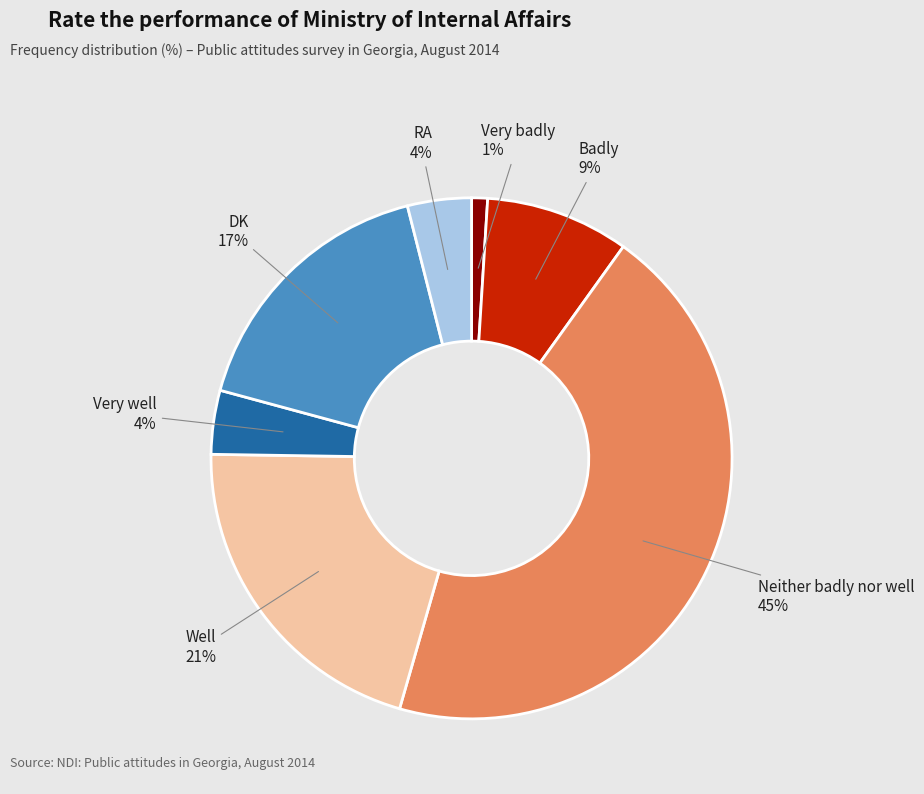

Is there any slice that represents more than half of the pie?

No